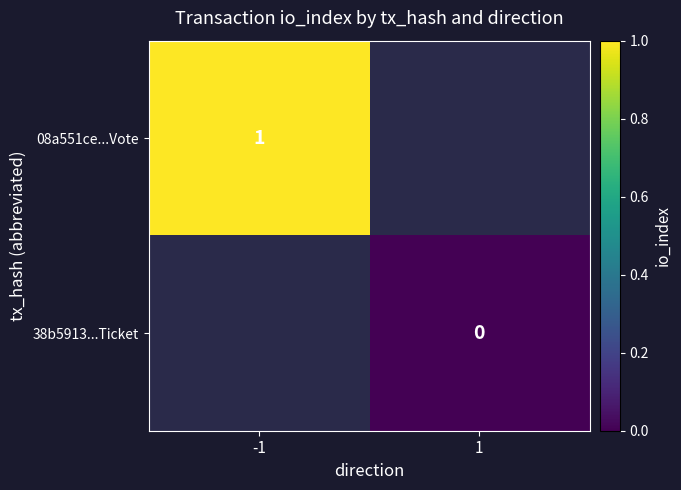

The value of 08a551ce...Vote at -1 is 0. True or false?

False